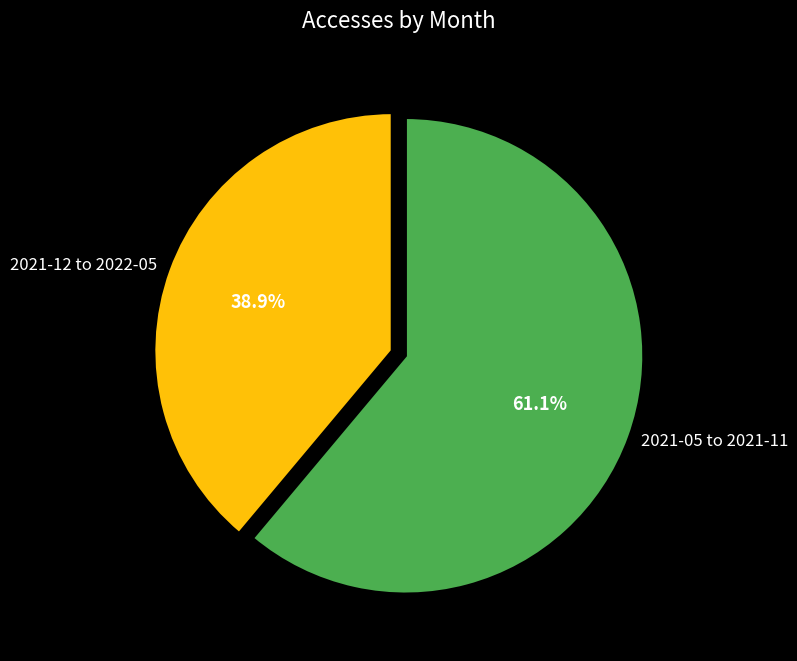

How much of the chart is everything except 2021-12 to 2022-05?

61.1%